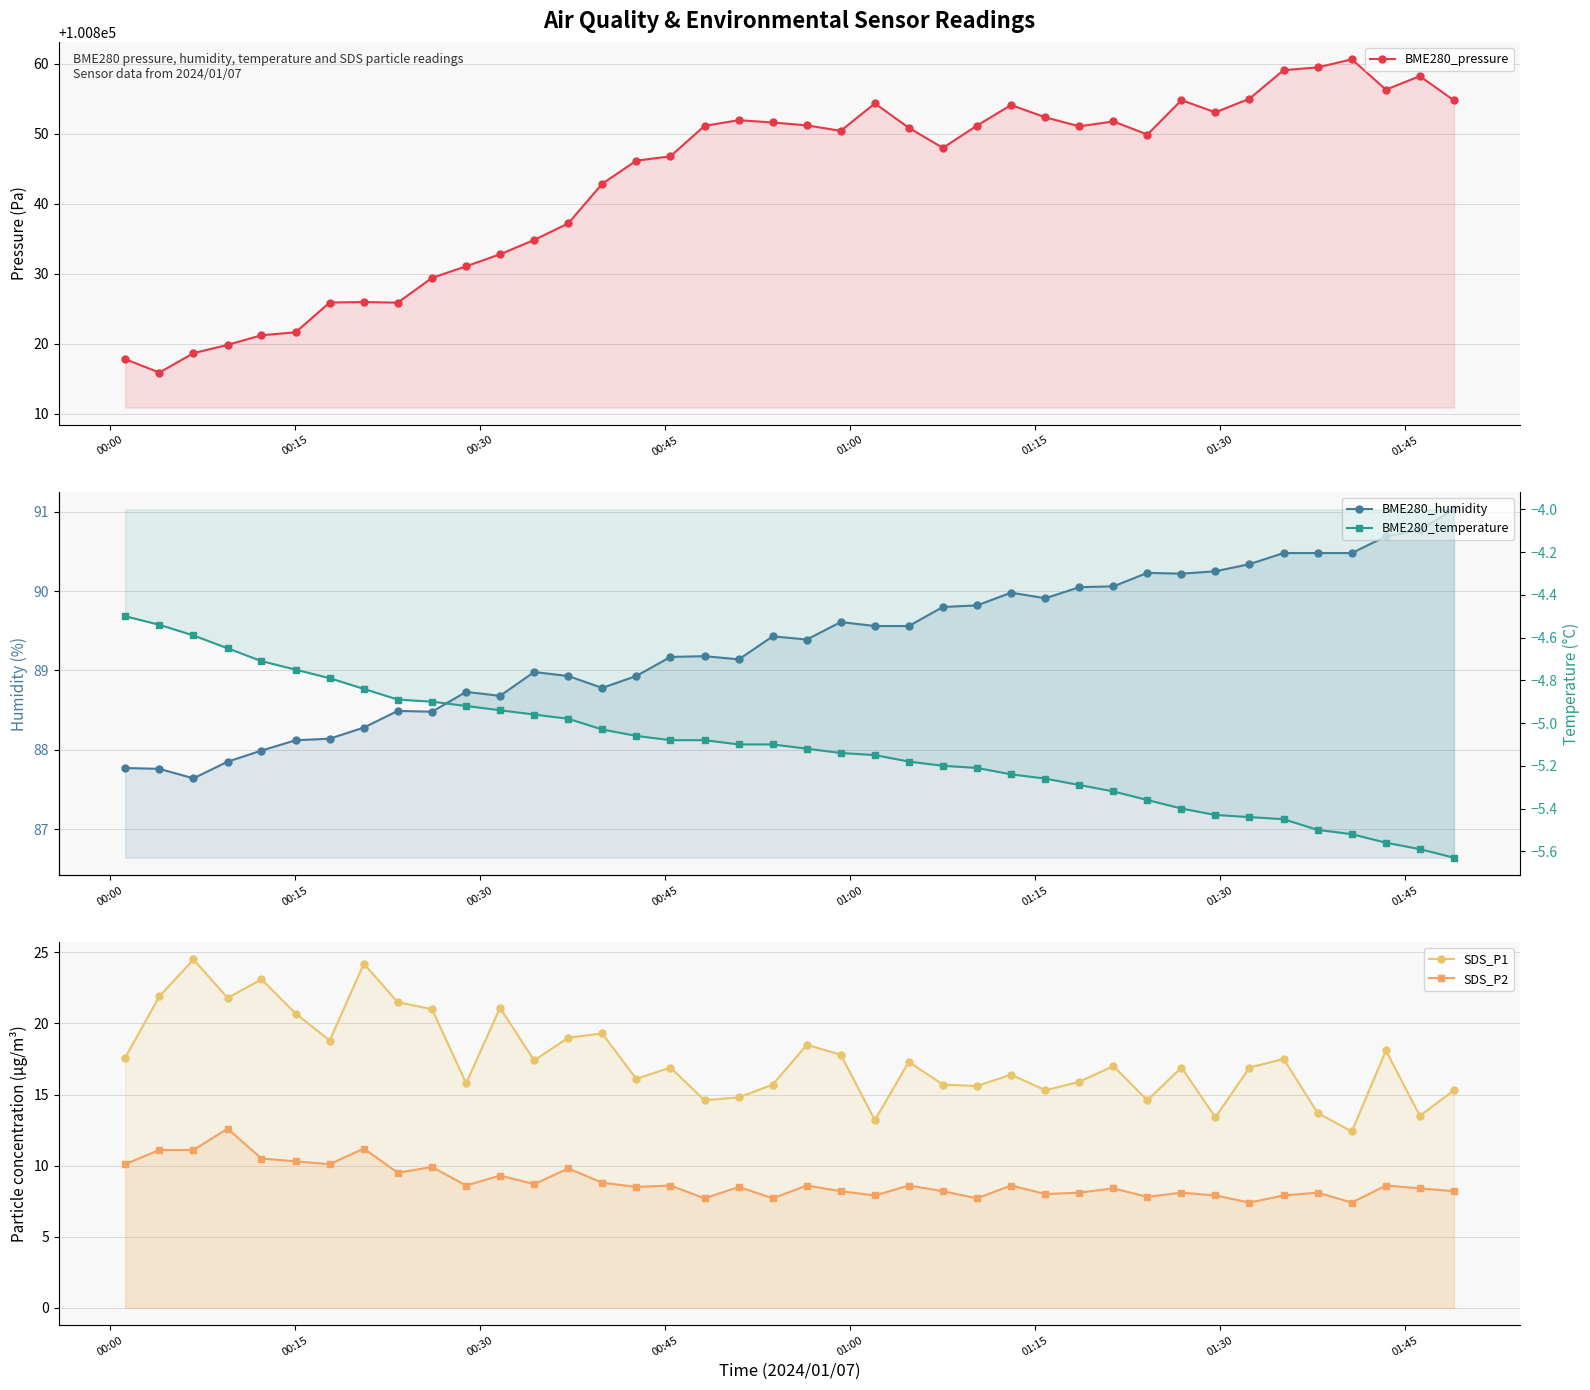

Which series has the largest range (max minus min)?

BME280_pressure